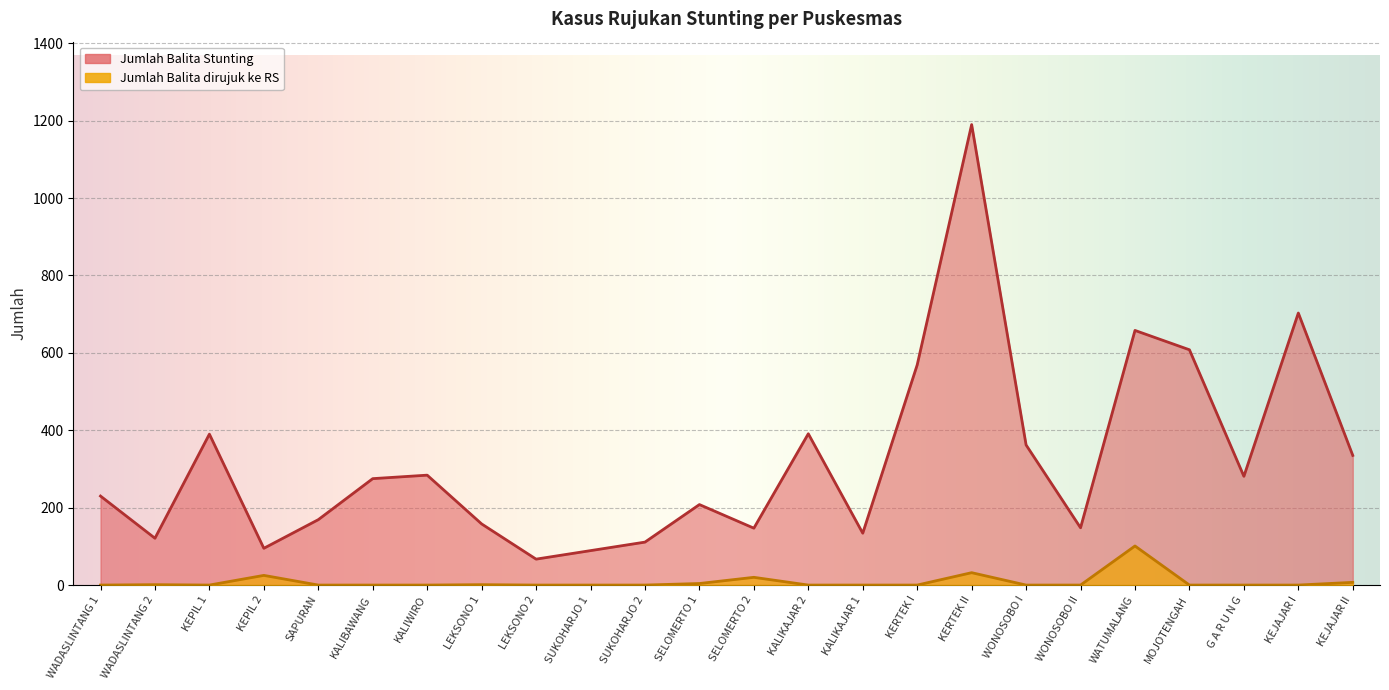

What is the difference between the maximum and minimum values in the Jumlah Balita dirujuk Puskesmas ke RS series?

101